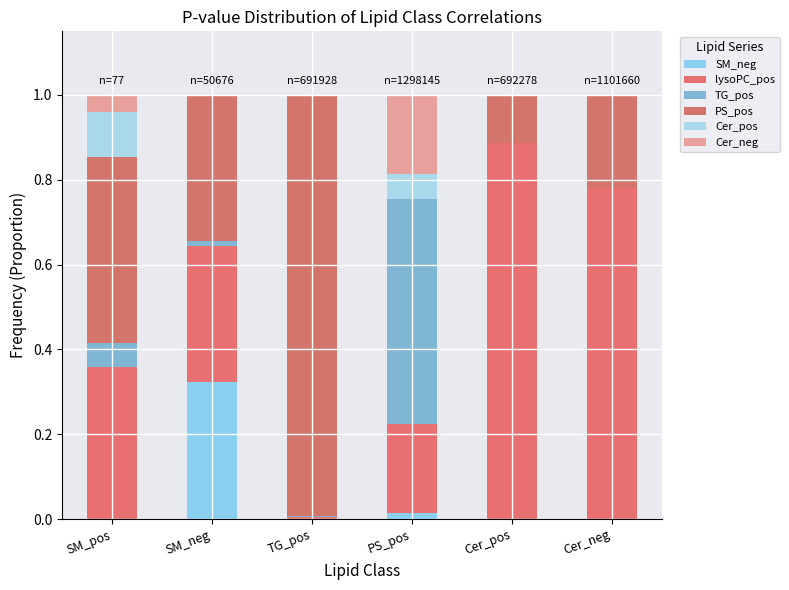

Are the bars grouped side by side (vs. stacked)?

No